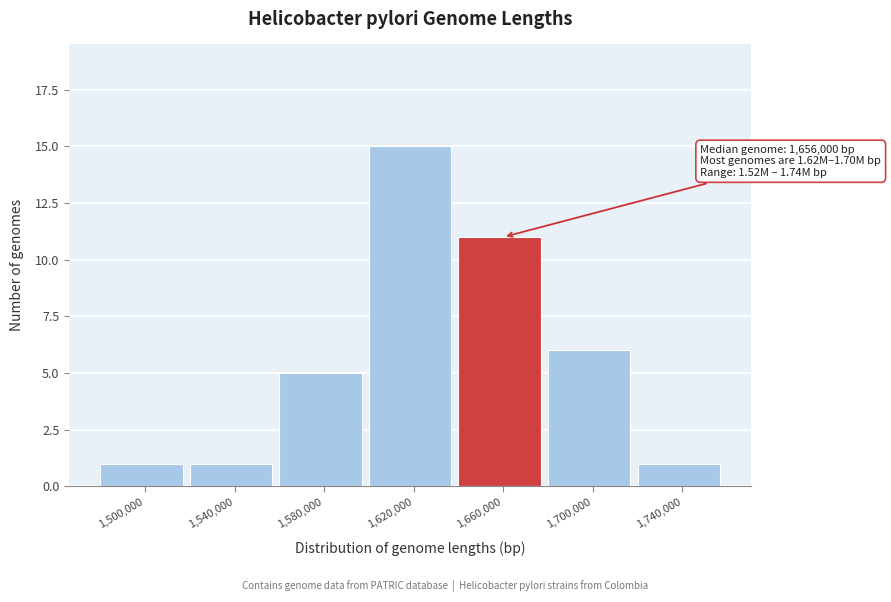

Reading left to right, what are all the values shown in this chart?

1	1	5	15	11	6	1